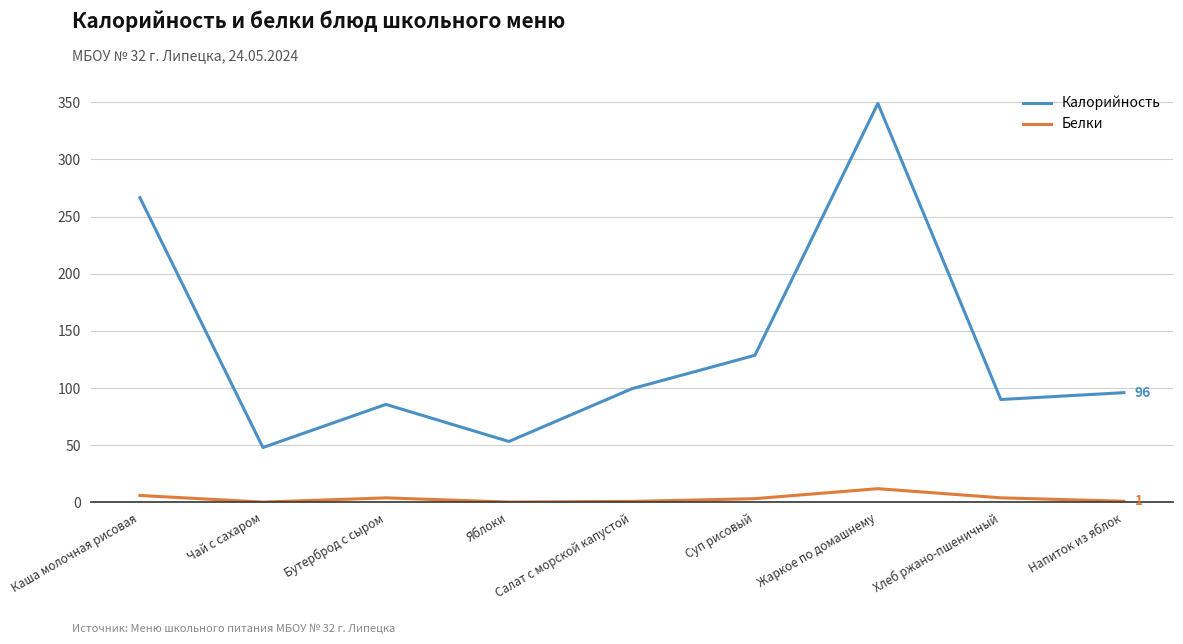

What is the minimum value for Калорийность?

48.0